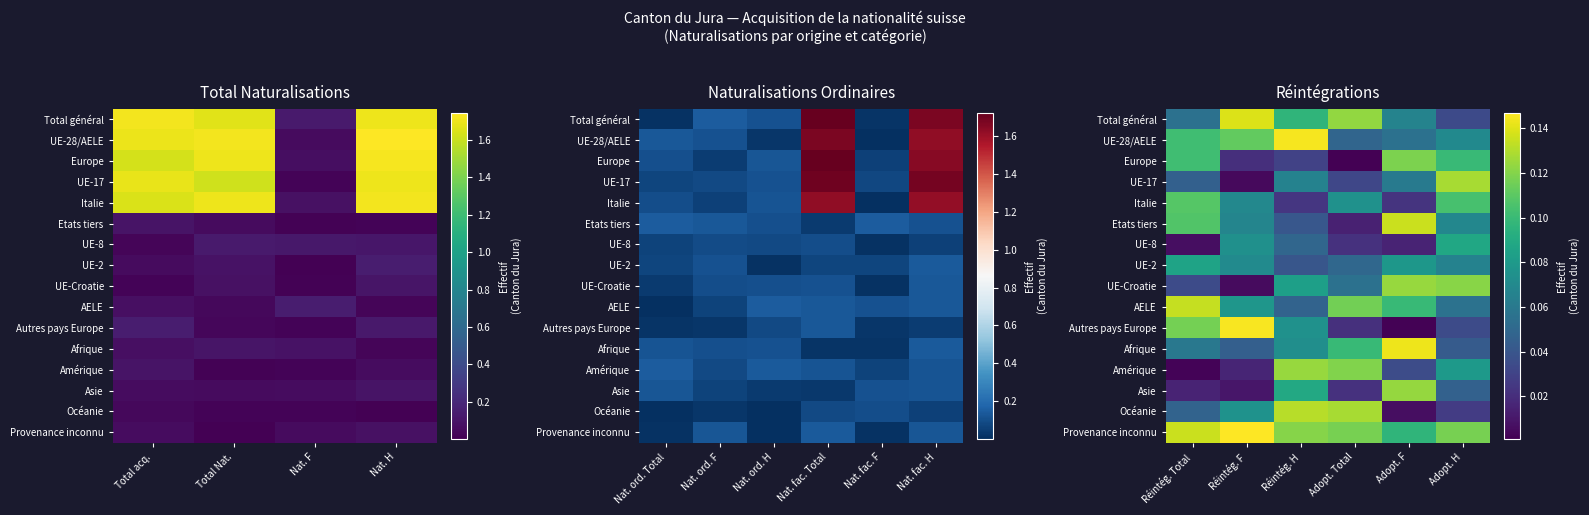

What is the difference between the highest and lowest values at Adopt. H?

0.1